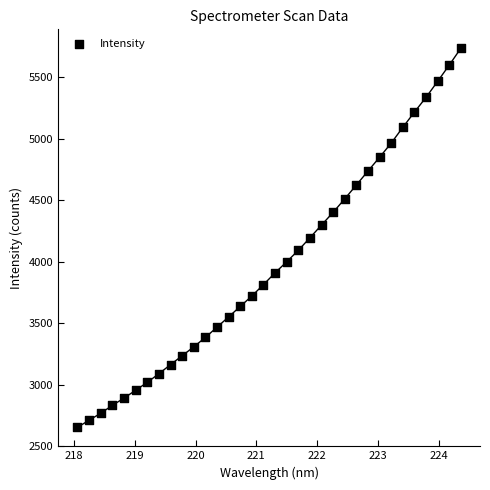

What is the range of Y values (max minus min)?

3084.3